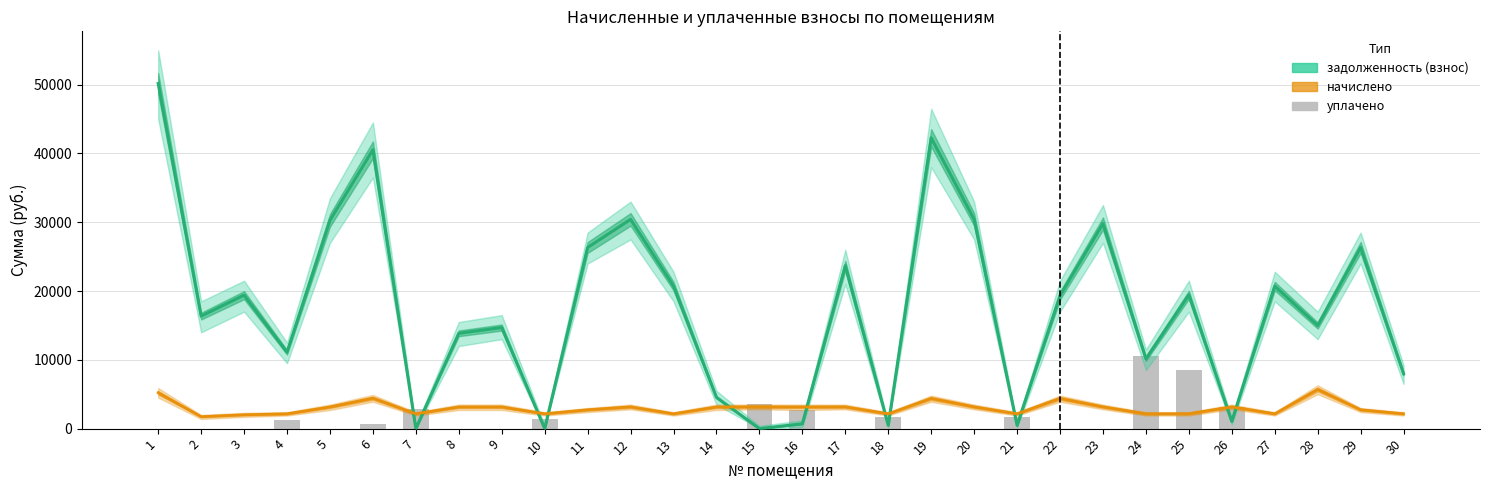

Which series has the largest total across all categories?

задолженность (взнос)